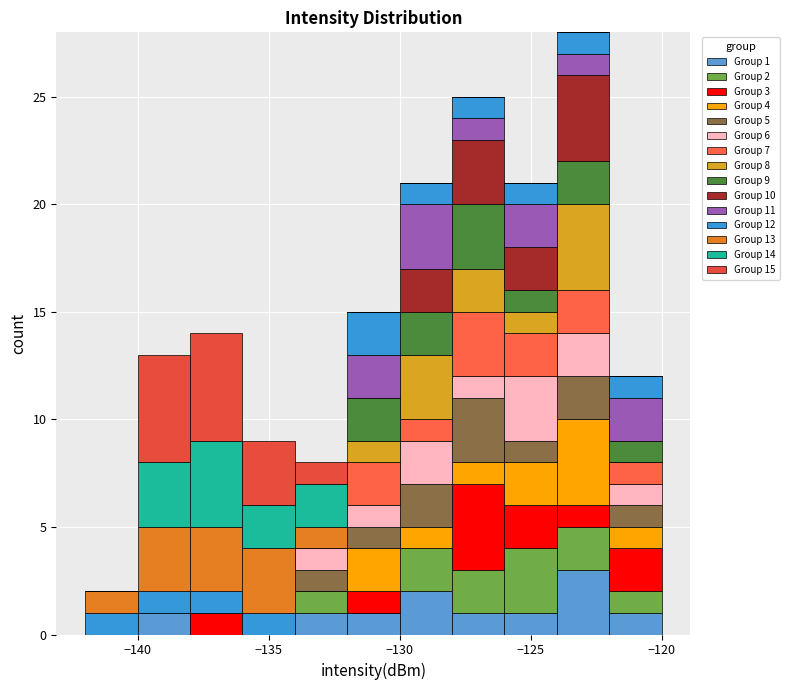

Which range on the x-axis has the tallest stacked bar (by total height)?

-124 to -122